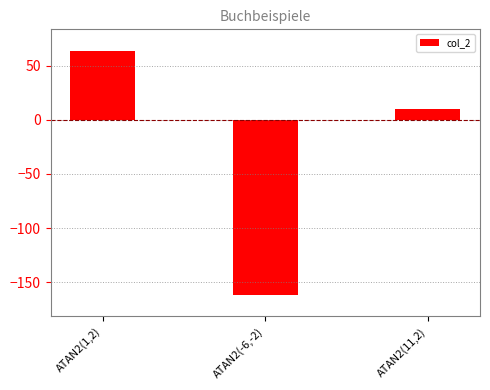

What is the label of the 2nd bar from the left?

ATAN2(-6,-2)